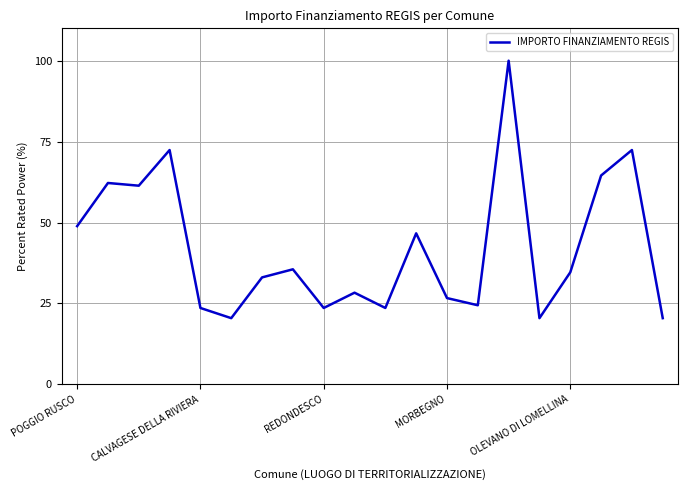

What is the smallest value displayed?

20.5